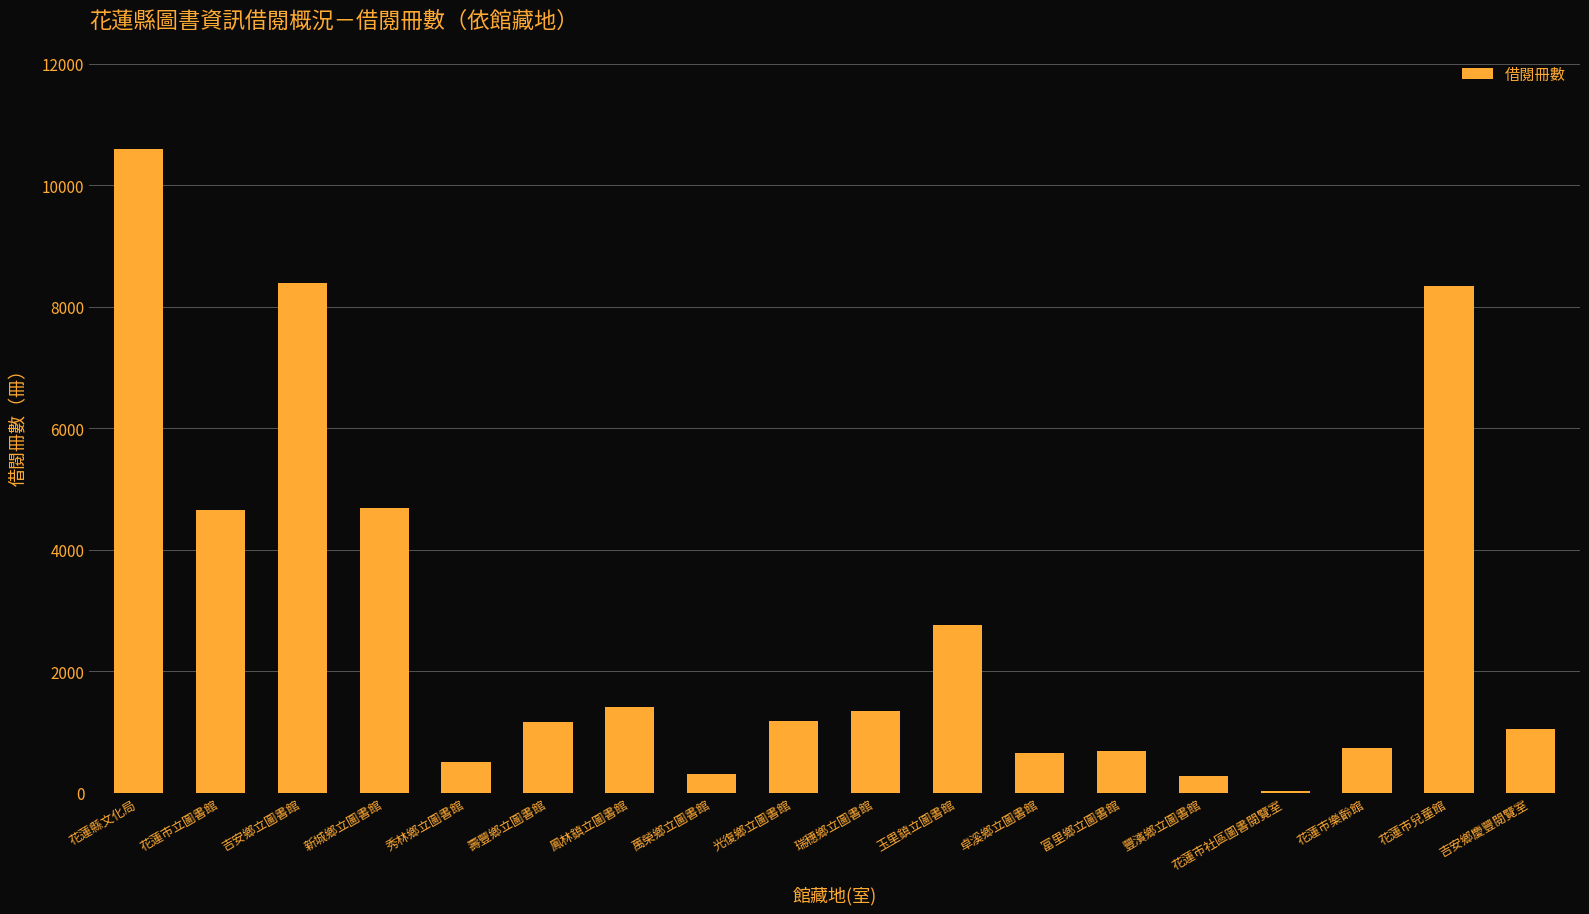

What is the approximate value at 花蓮市樂齡館?

738